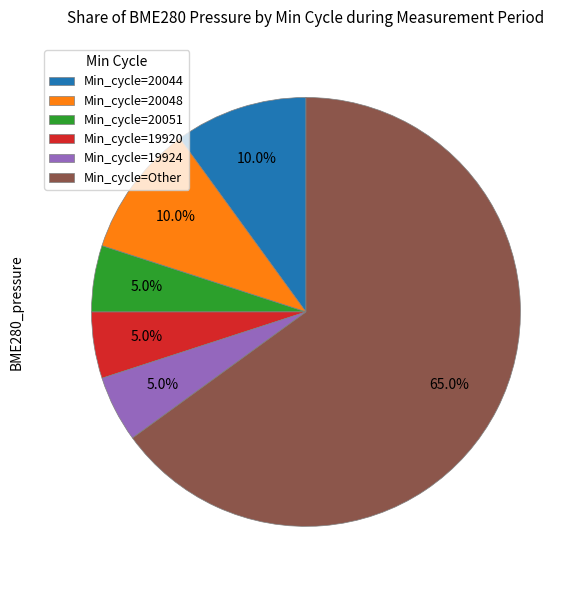

Which category has the biggest portion of the pie?

Min_cycle=Other